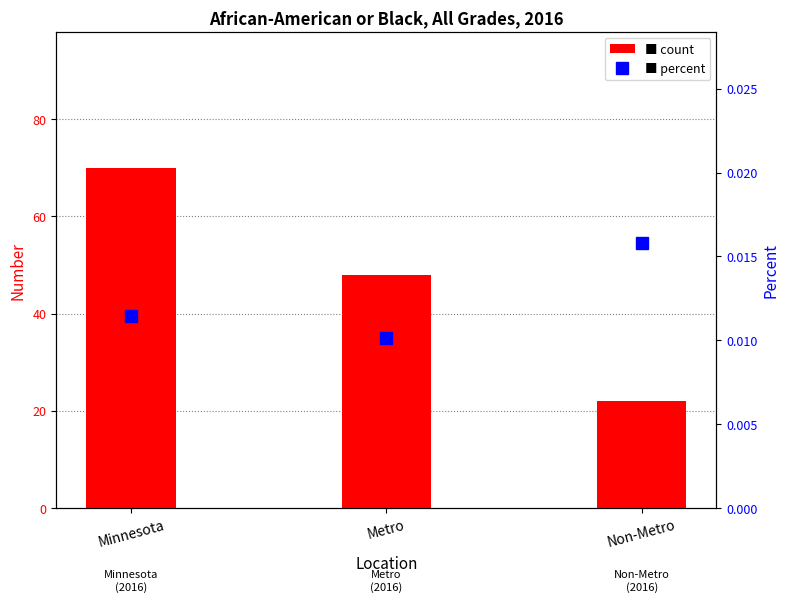

Reading left to right, transcribe all the data shown in this chart.

Number: Minnesota=70.0	Metro=48.0	Non-Metro=22.0
Percent: Minnesota=0.0	Metro=0.0	Non-Metro=0.0